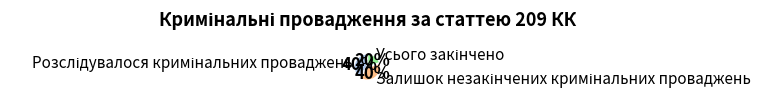

To the nearest percent, what is the difference between the largest and smallest slice percentages?

20%